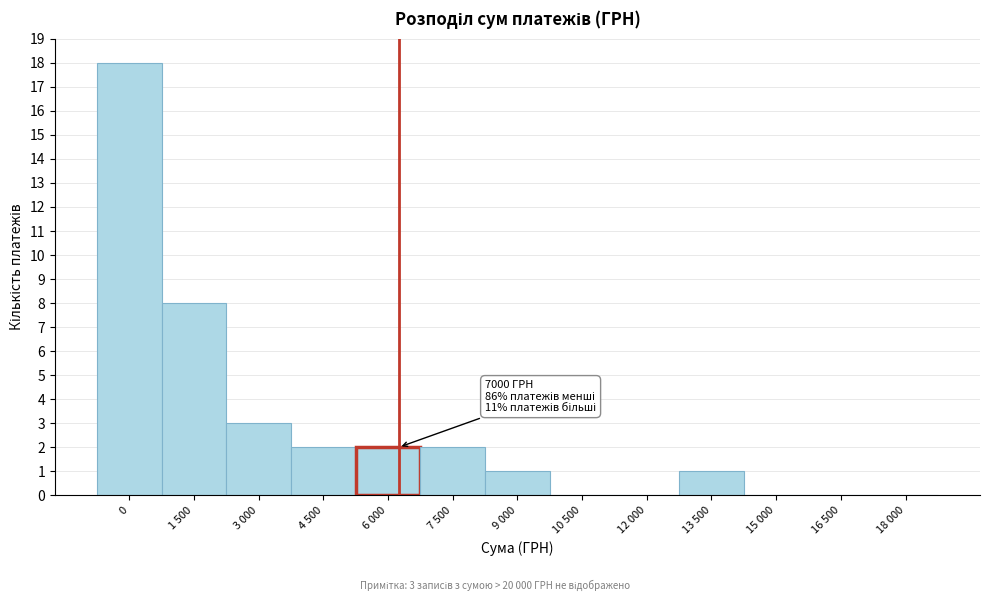

Reading right to left, list all the values displayed in this chart.

18 000=0	16 500=0	15 000=0	13 500=1	12 000=0	10 500=0	9 000=1	7 500=2	6 000=2	4 500=2	3 000=3	1 500=8	0=18